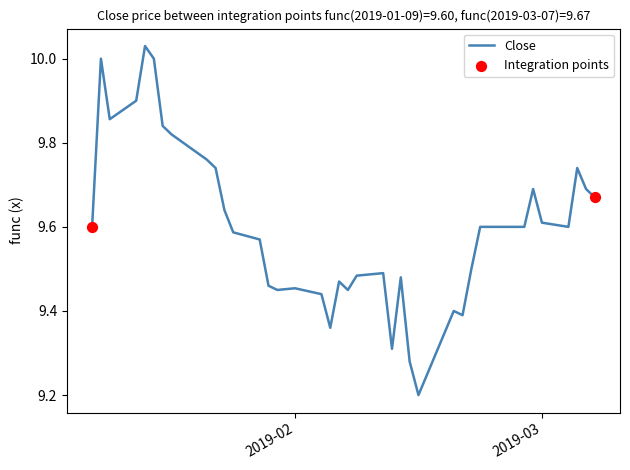

What is the minimum value shown in the chart?

9.2